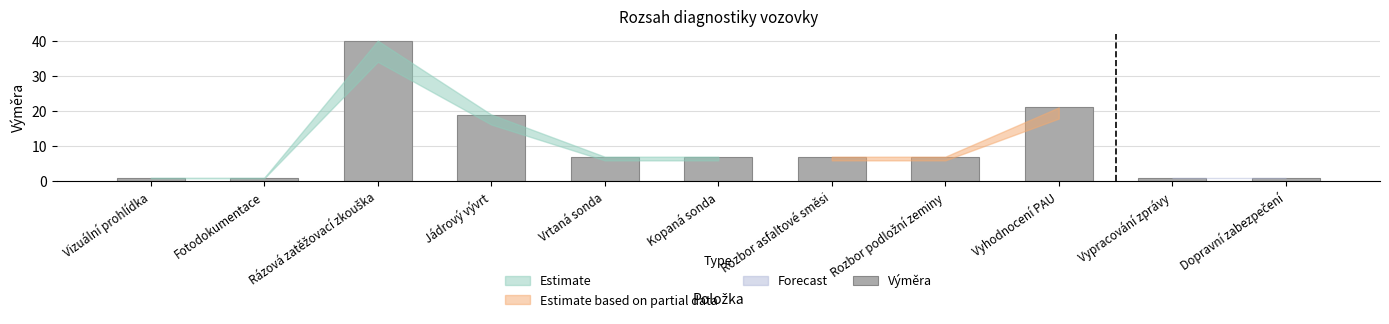

What is the change in value from Rozbor asfaltové směsi to Vypracování zprávy?

-6